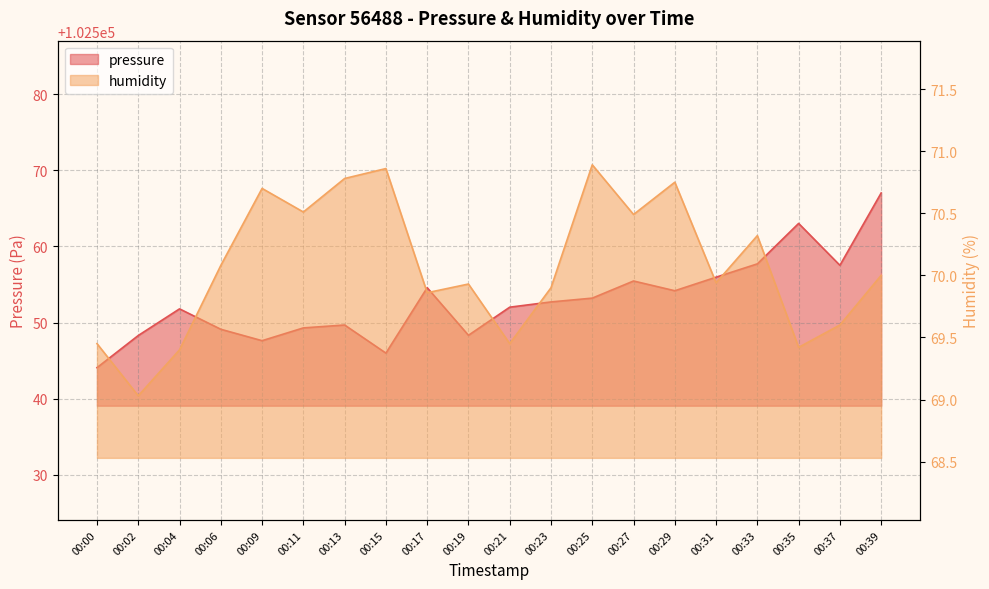

Rank the series by their maximum value, from highest to lowest.

pressure, humidity